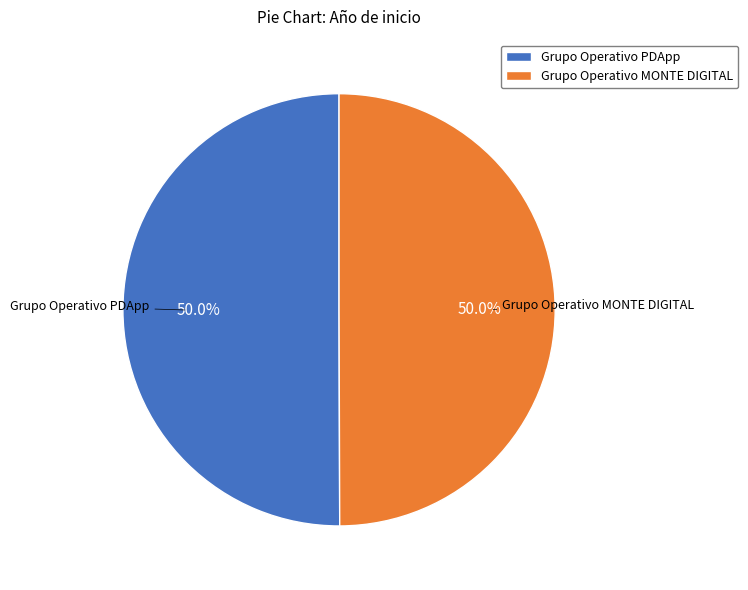

What is the ratio of the value at Grupo Operativo PDApp to the value at Grupo Operativo MONTE DIGITAL?

1.0